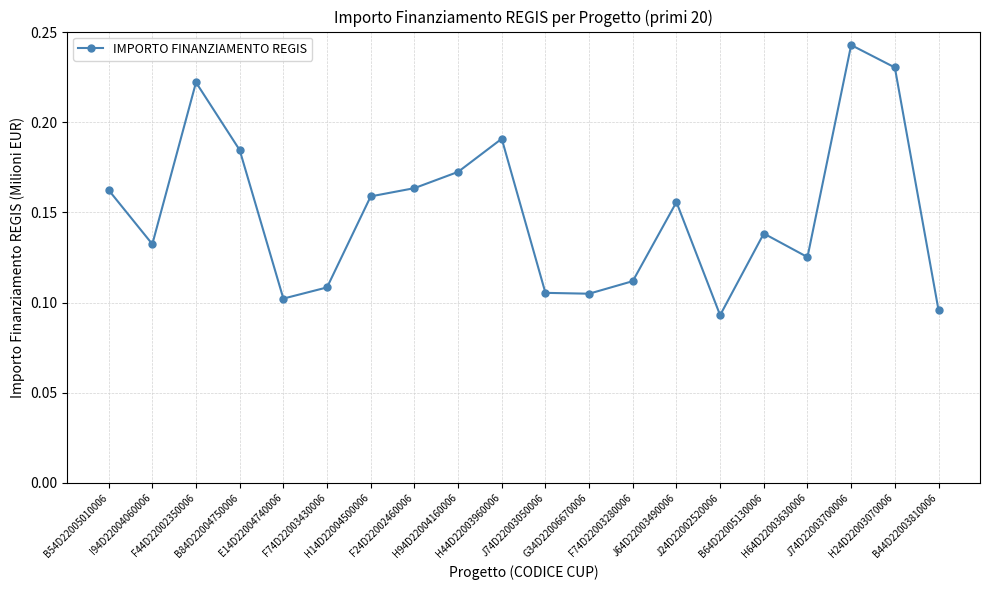

Count the values in the range 0 to 1.

20